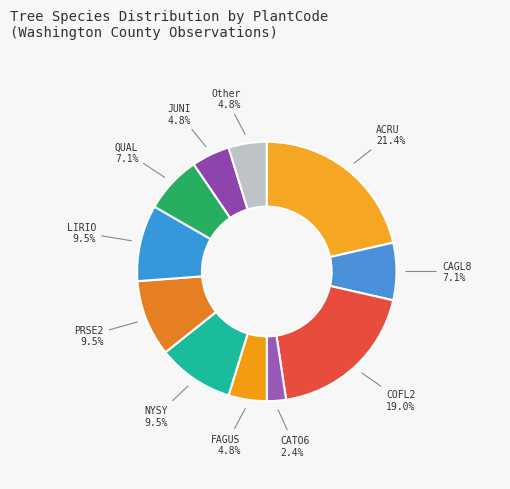

How many slices are in this pie chart?

11